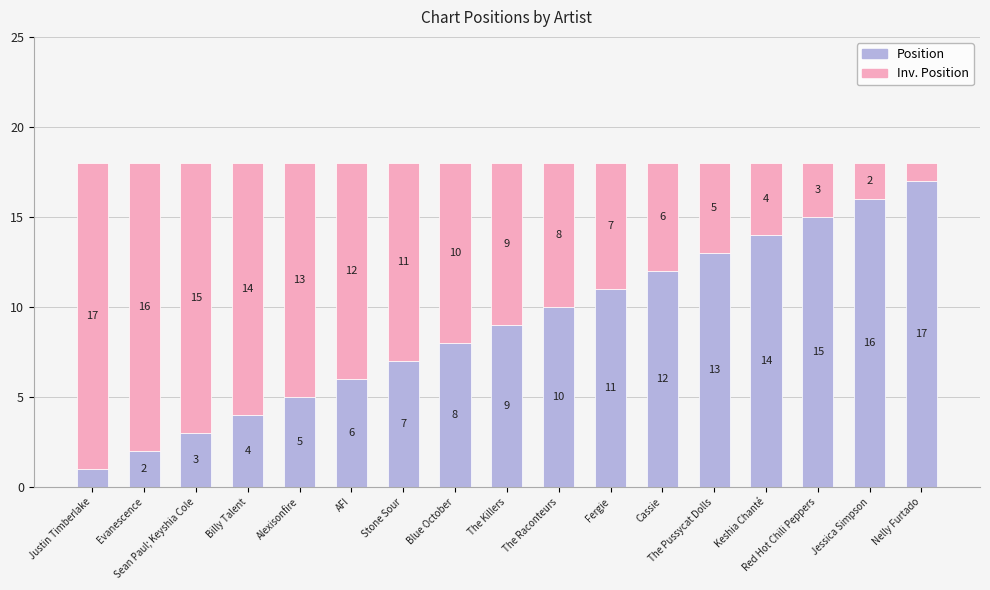

True or false: Position has a value of 5 at Cassie.

False